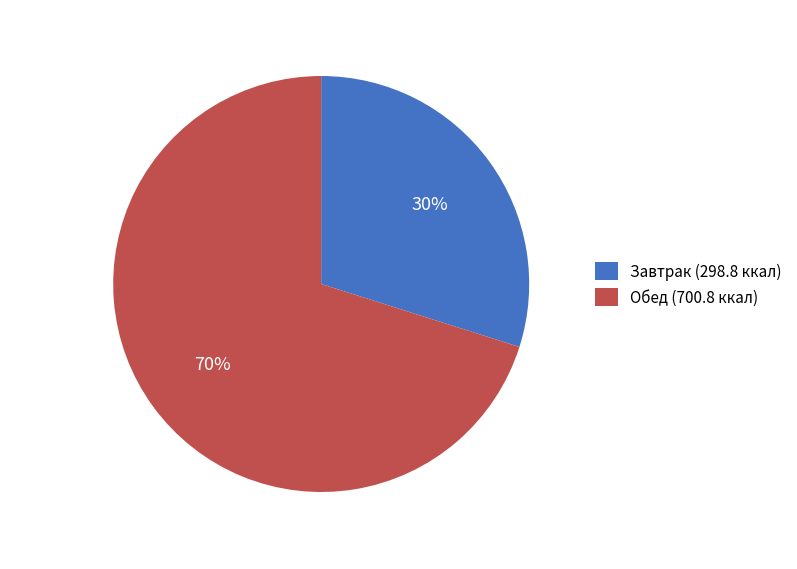

Does any single category account for the majority?

Yes